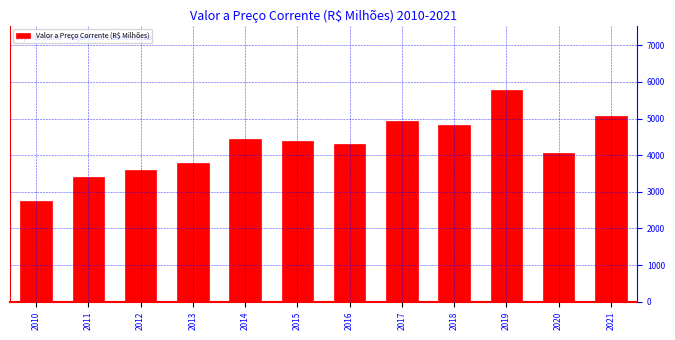

Reading left to right, transcribe all the data shown in this chart.

2759.7	3409.1	3606.8	3783.0	4428.5	4388.6	4305.7	4942.4	4835.7	5792.3	4047.1	5062.1